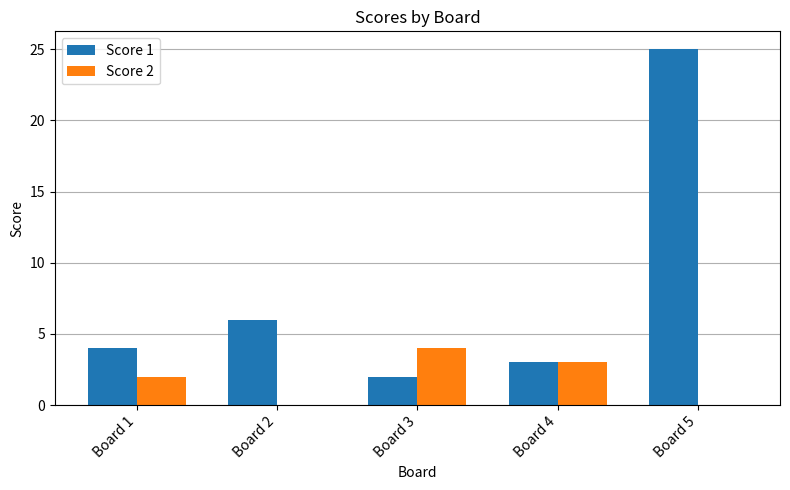

The Score 1 series shows 25 at Board 5. True or false?

True